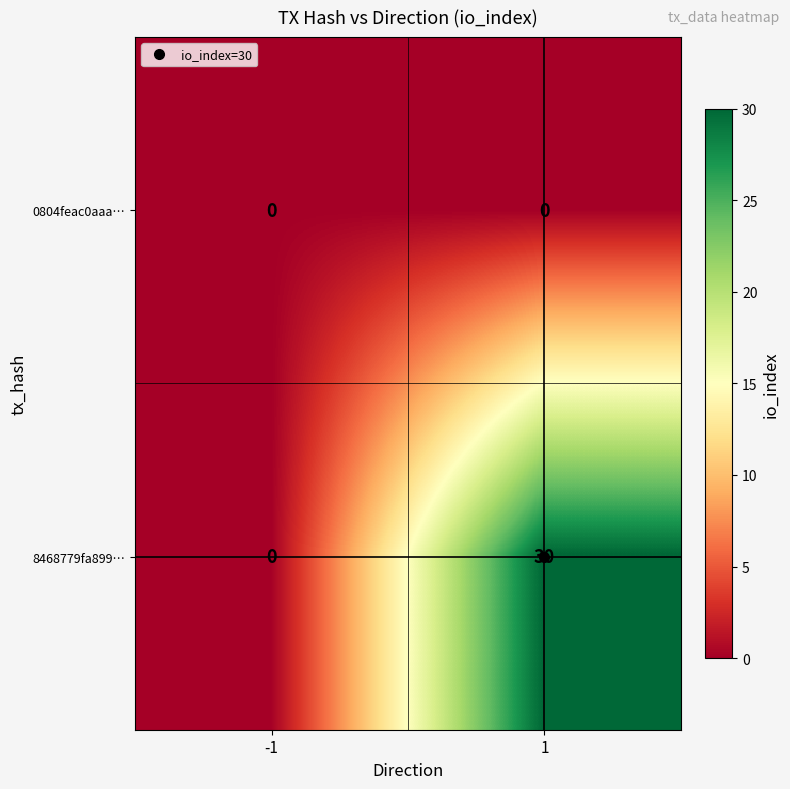

Which series changed the most between -1 and 1?

8468779fa899…